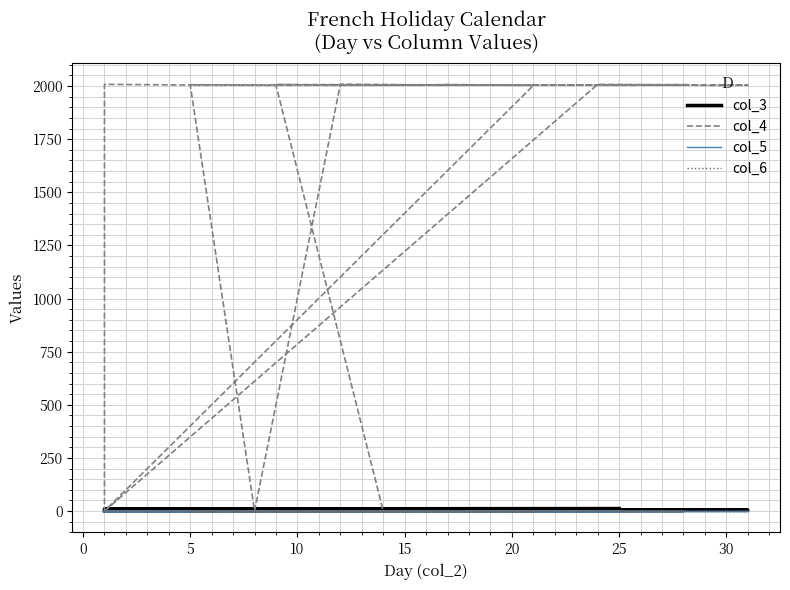

Reading left to right, what are all the values shown in this chart?

col_3: 1	3	3	4	4	4	4	5	5	5	5	5	5	5	5	5	5	5	5	6	6	7	8	11	11	12
col_4: 0	2008	2005	2007	2004	2006	2003	0	2008	2005	0	2008	2005	2007	2004	2006	2007	2003	2004	2006	2003	0	0	0	0	0
col_5: 0	0	0	0	0	0	0	0	0	0	0	0	0	0	0	0	0	0	0	0	0	0	0	0	0	0
col_6: 0	0	0	0	0	0	0	0	0	0	0	0	0	0	0	0	0	0	0	0	0	0	0	0	0	0